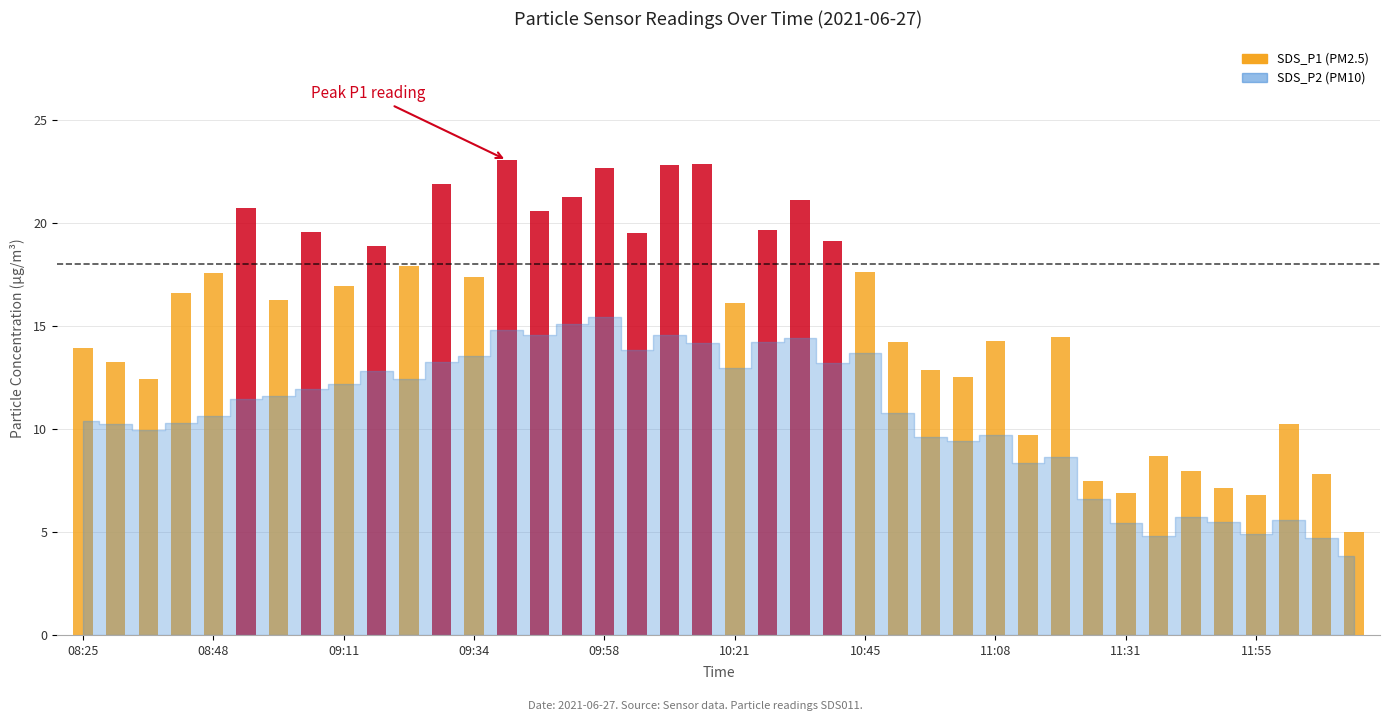

Which series has the largest range (max minus min)?

SDS_P1